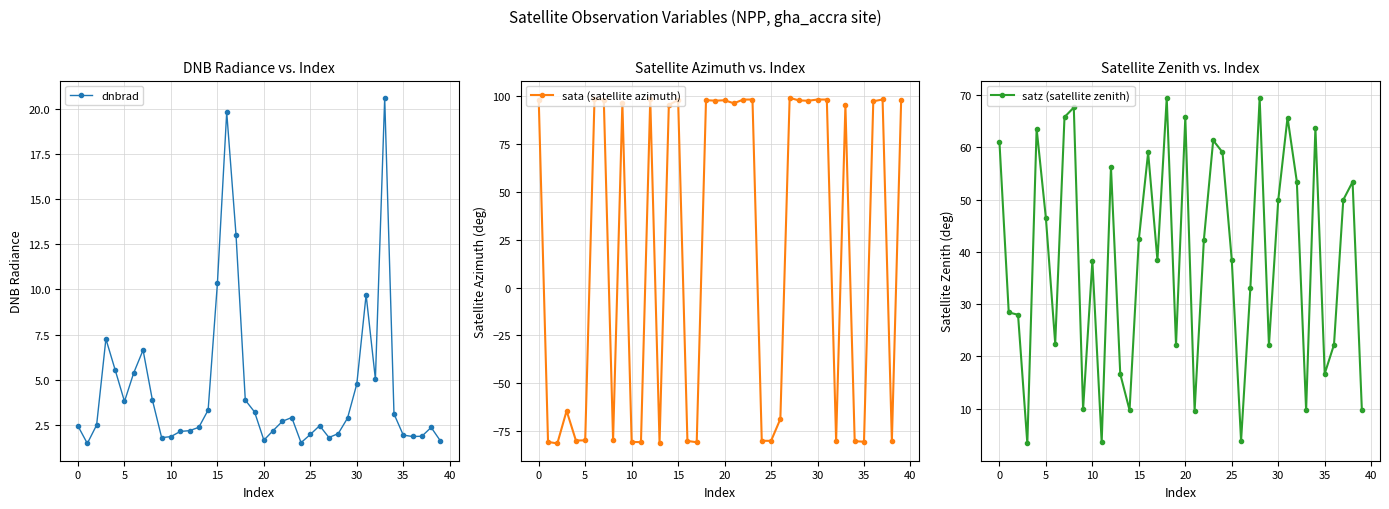

Which label corresponds to the largest value in the chart?

27